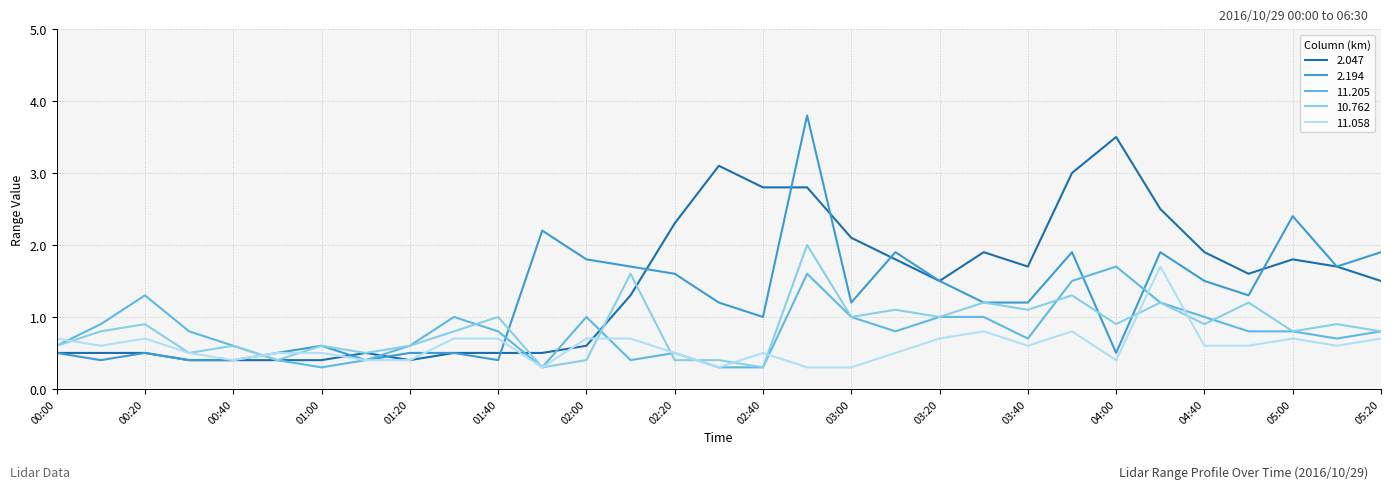

Which series ends up on top after the final intersection of 11.205 and 11.058?

11.205